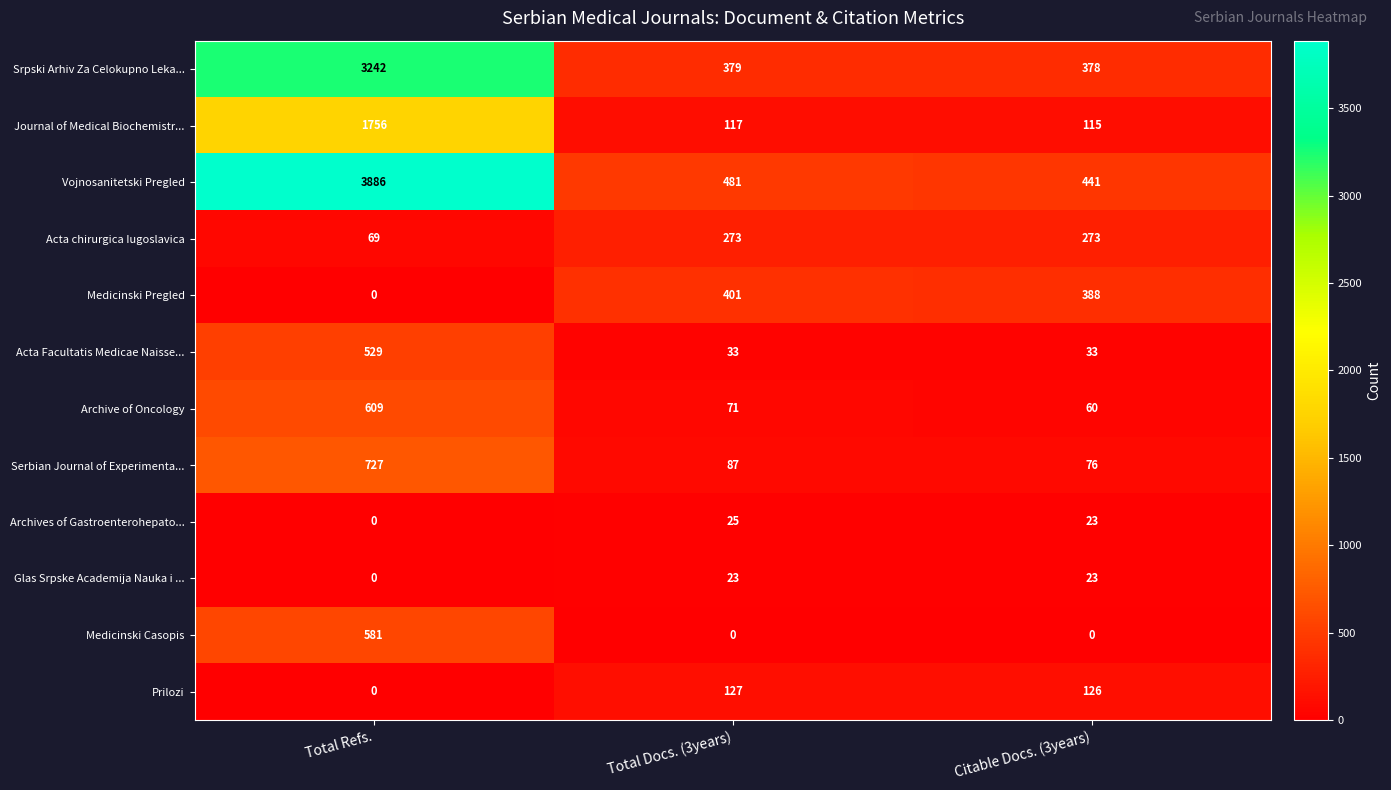

What is the difference between the maximum and minimum values in the Archive of Oncology series?

549